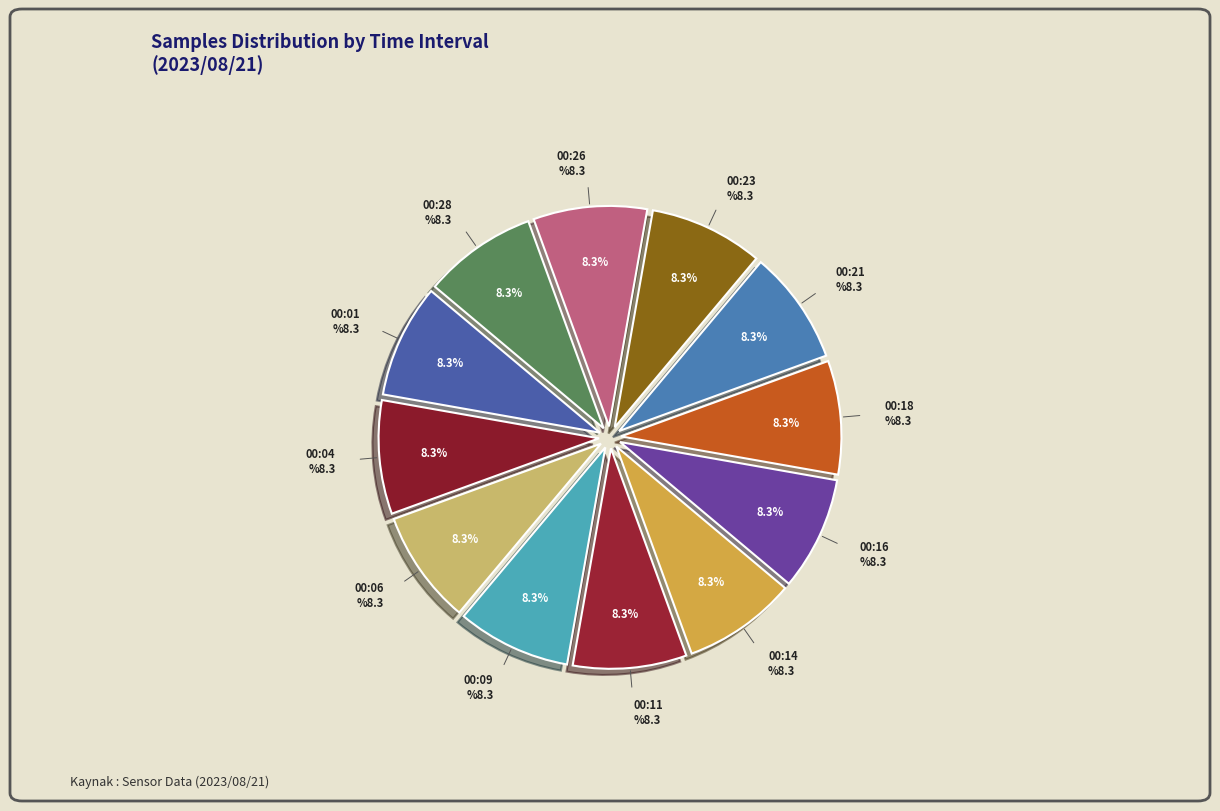

How many segments does this pie chart have?

12